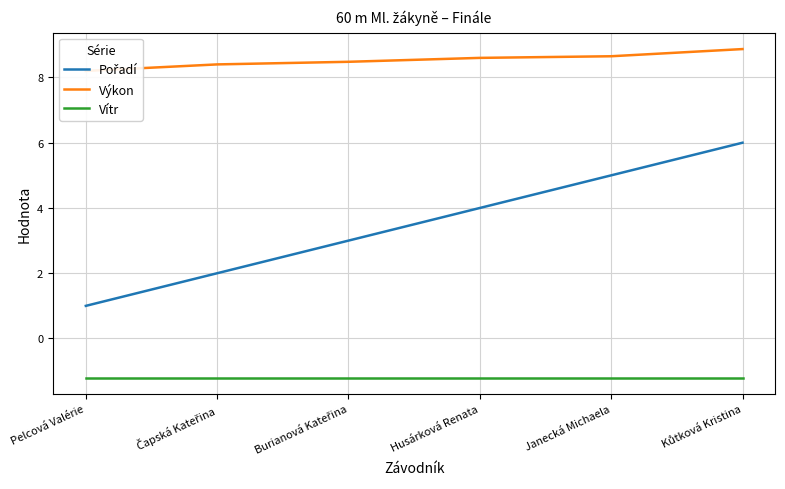

The Výkon series shows 4.5 at Pelcová Valérie. True or false?

False